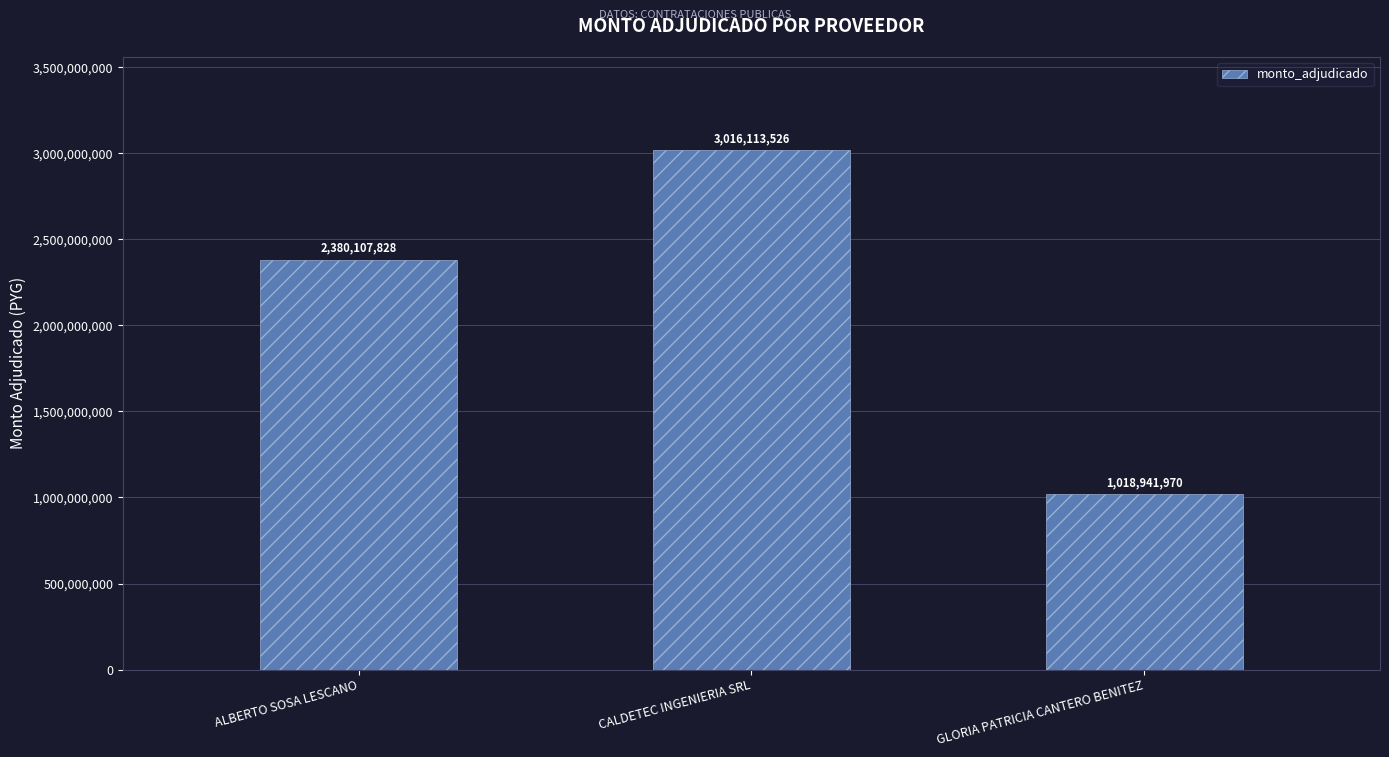

The chart shows a value of 489317104 at ALBERTO SOSA LESCANO. True or false?

False